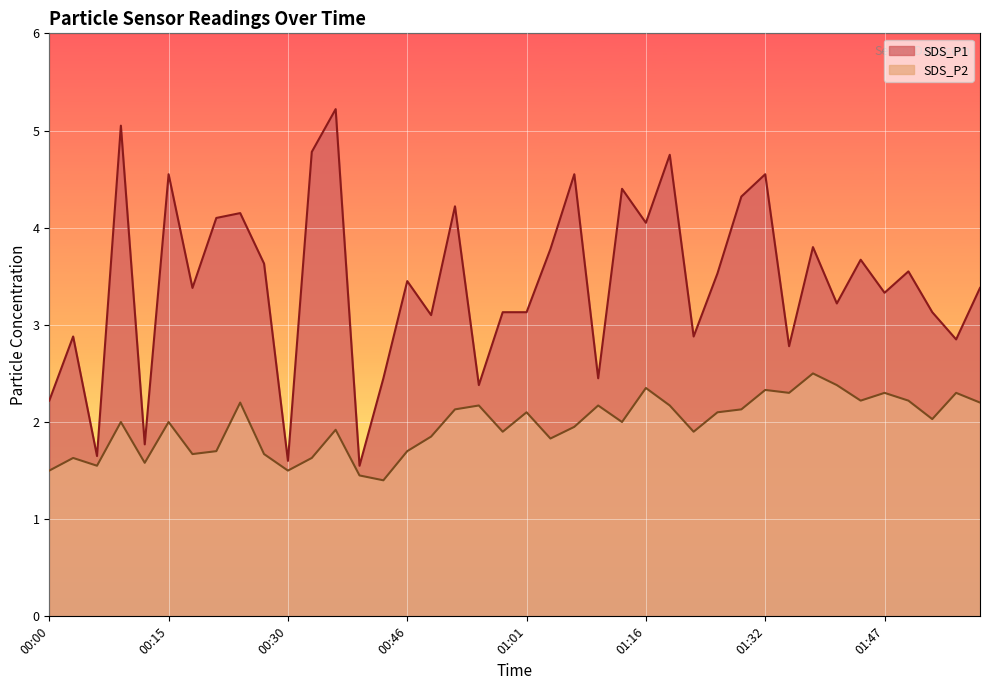

At which category does SDS_P1 reach its first local peak?

00:03